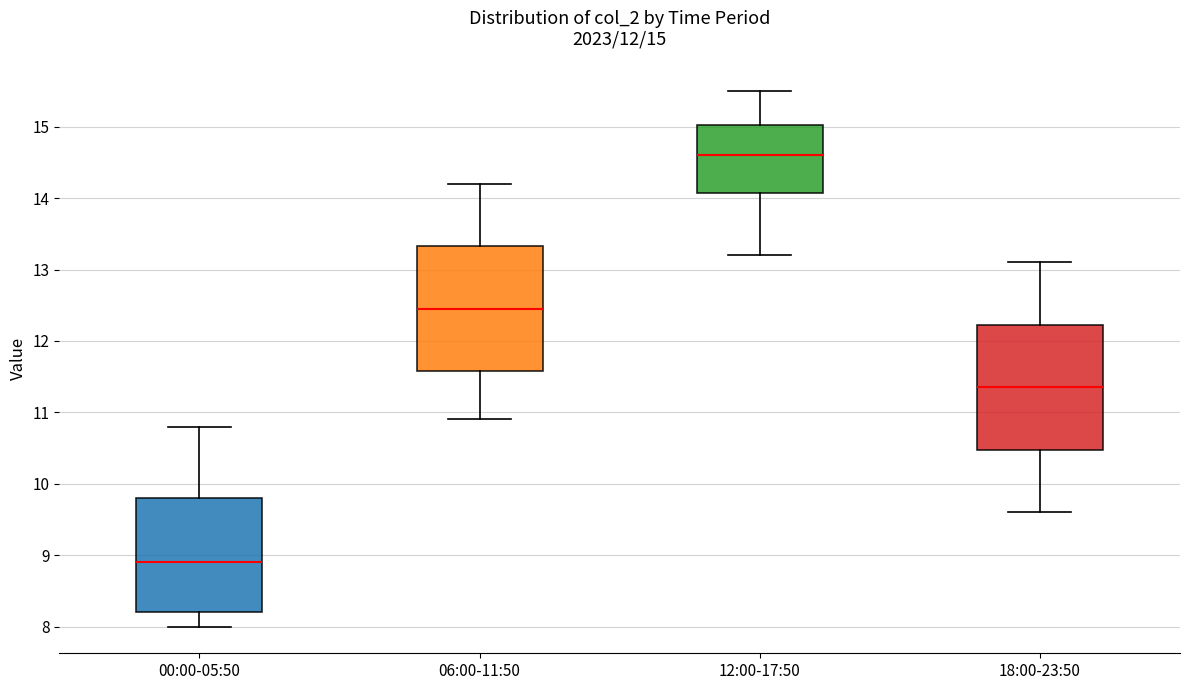

Which box has the highest median line?

12:00-17:50